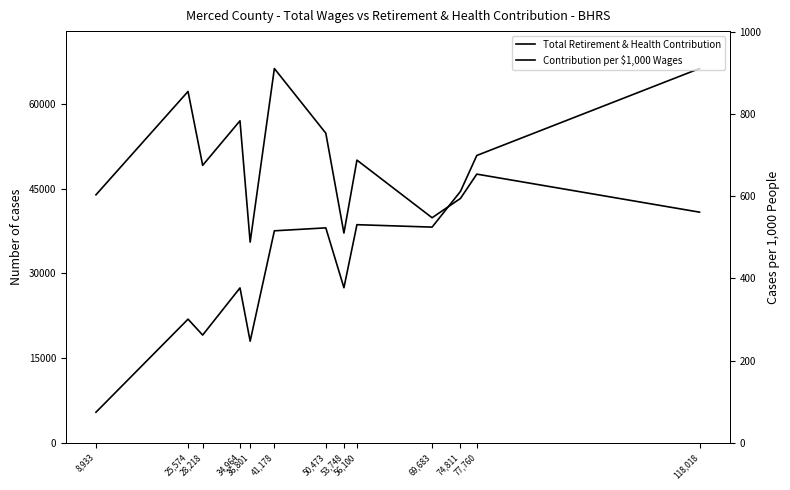

Rank the categories by Total Retirement & Health Contribution value from highest to lowest.

118,018, 77,760, 74,811, 56,100, 69,683, 50,473, 41,178, 53,748, 34,964, 25,574, 28,218, 36,801, 8,933